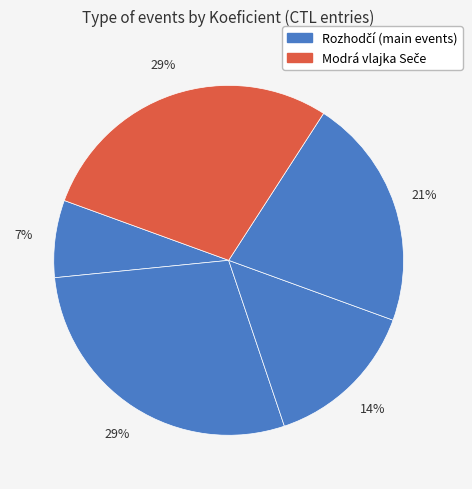

How many slices are in this pie chart?

5